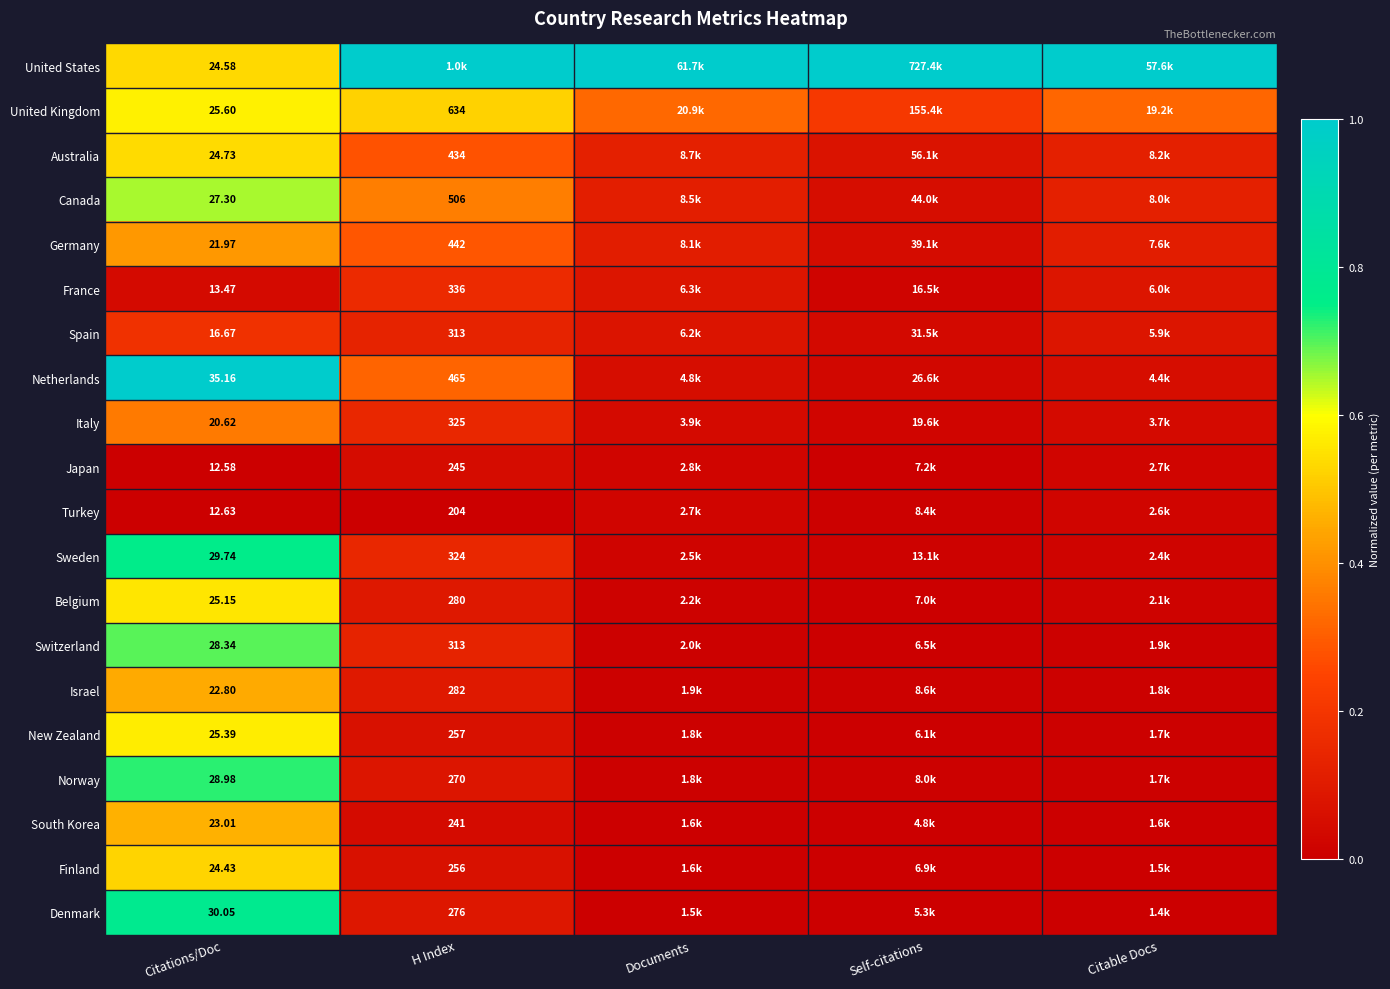

Is it true that Spain equals 0.1 at H Index?

True